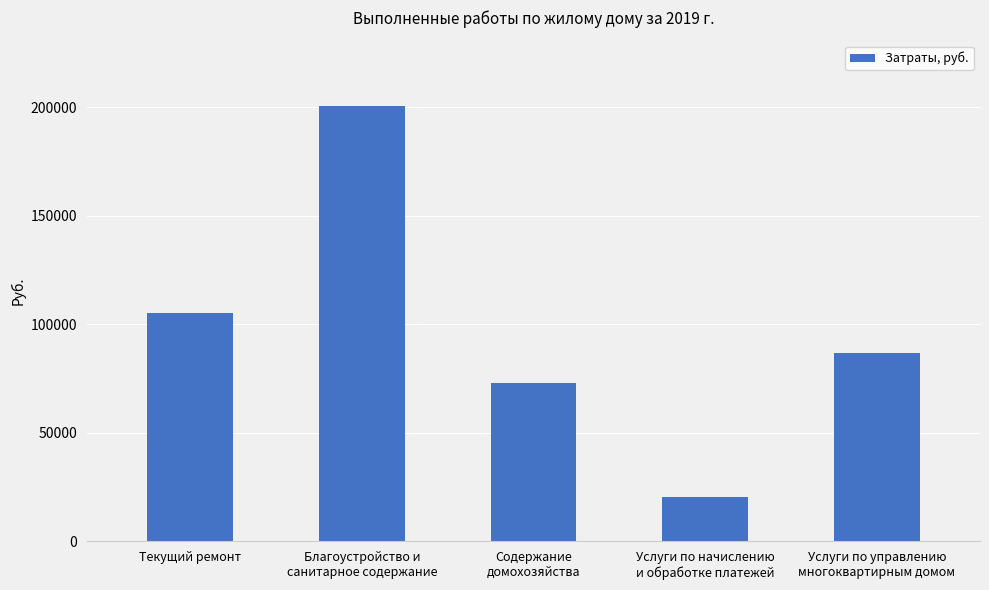

What is the maximum value shown in the chart?

200648.0